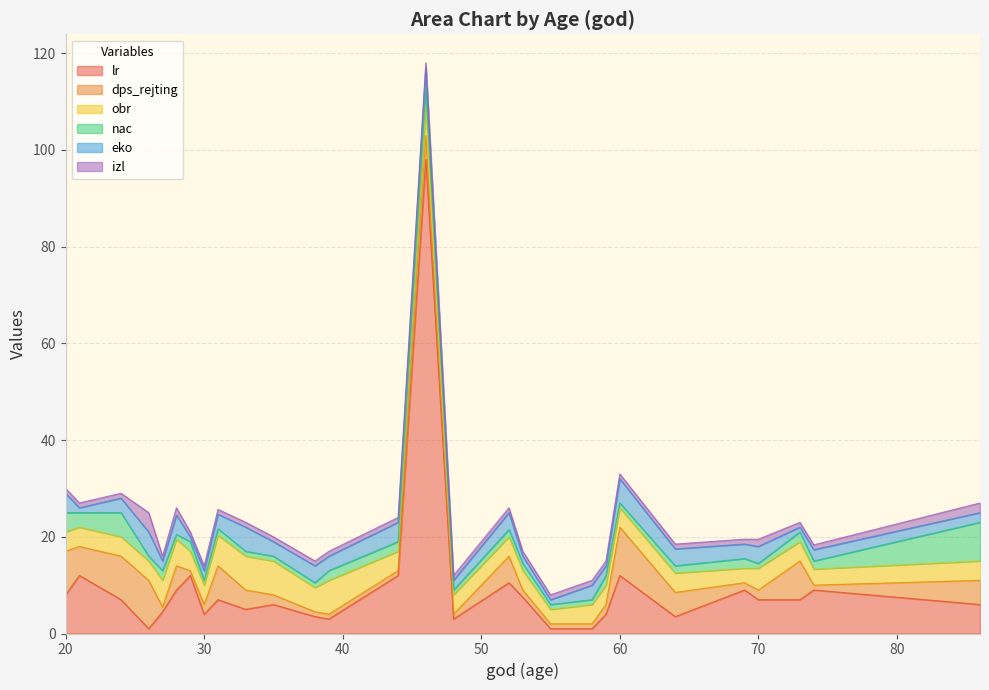

What is the maximum value for lr?

98.0